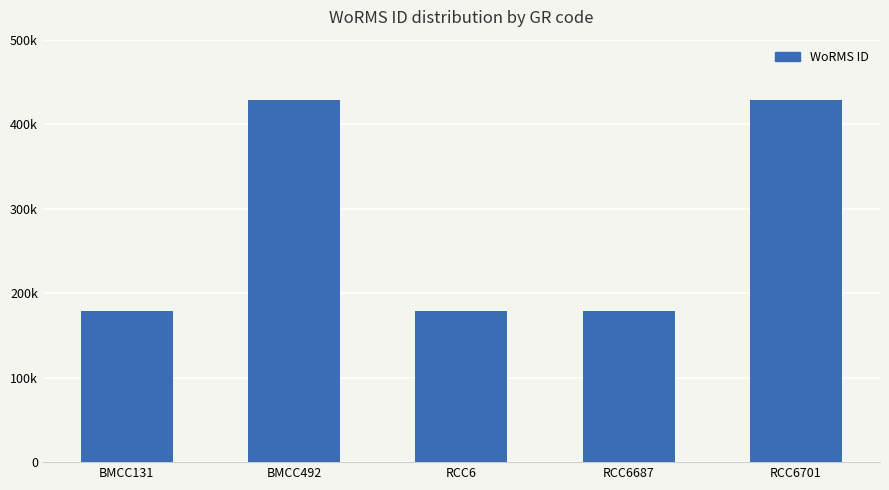

Rank the categories by value from lowest to highest.

RCC6, RCC6687, BMCC131, BMCC492, RCC6701